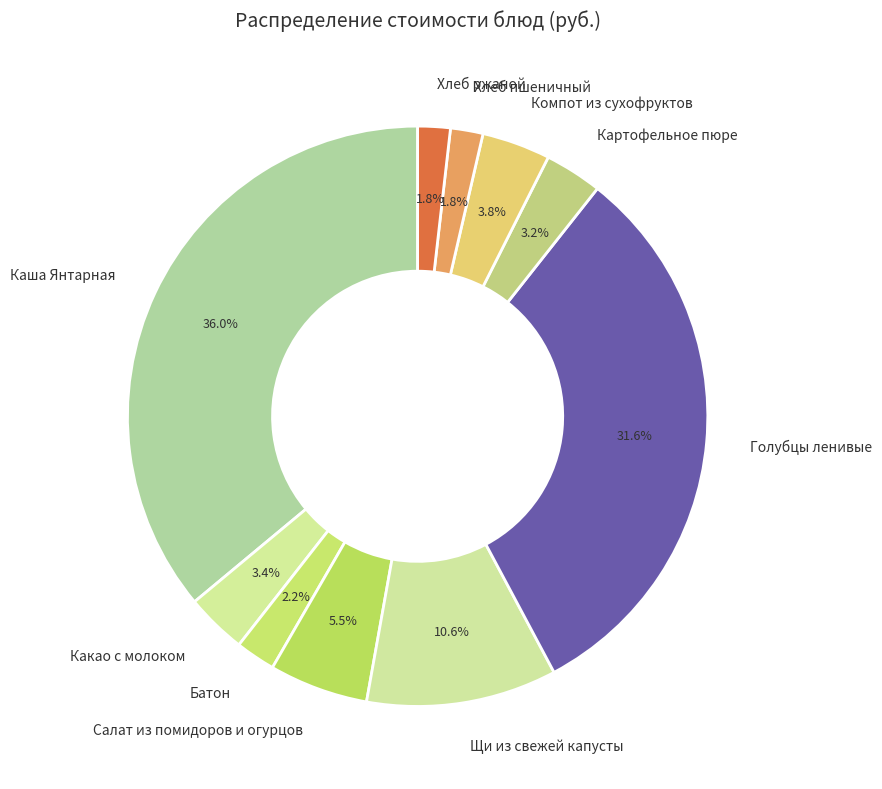

How many segments does this pie chart have?

10